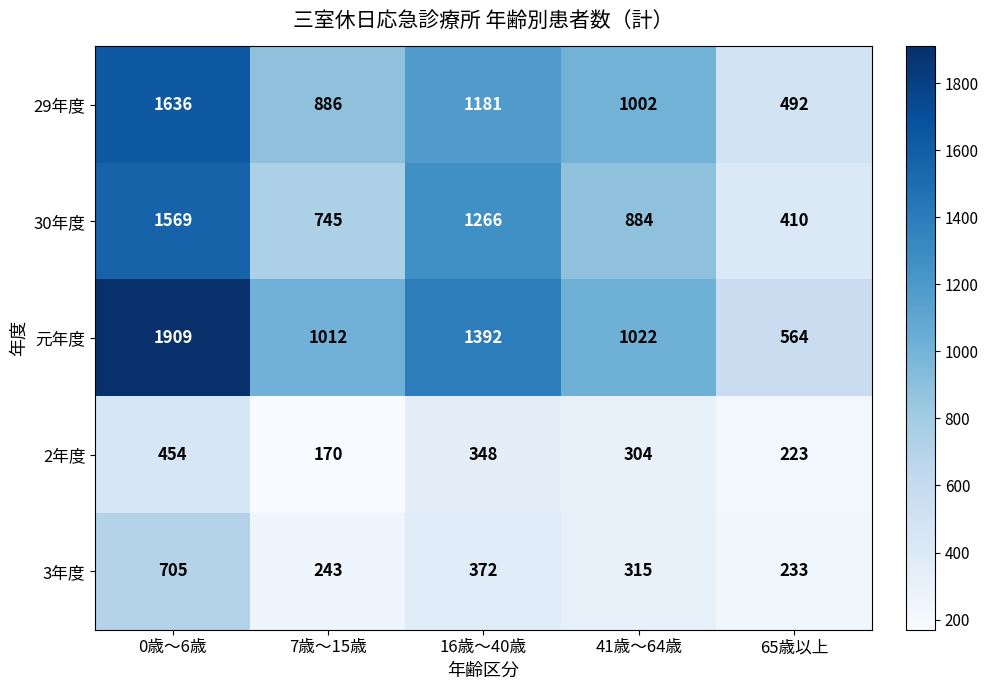

Count the number of categories in the chart.

5